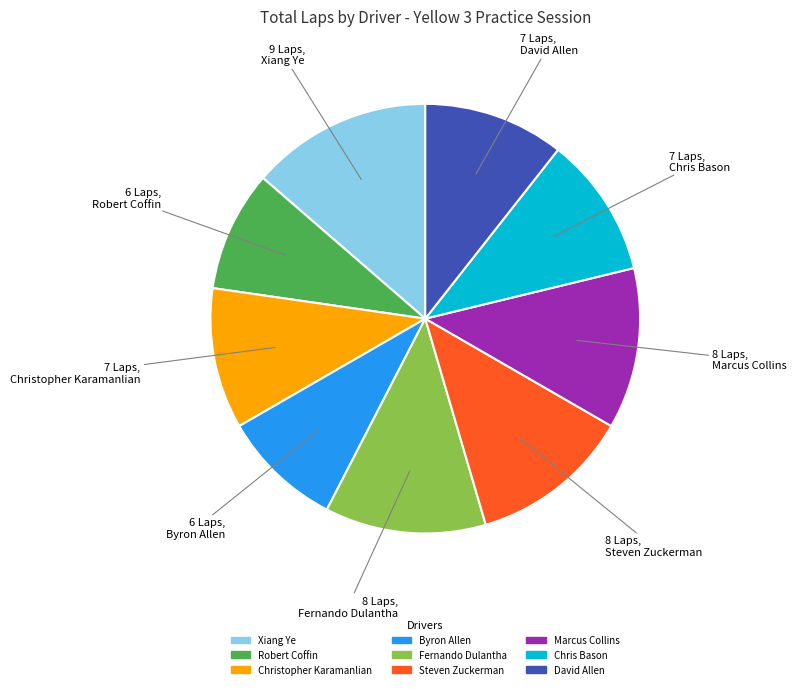

What is the largest slice in the pie chart?

Xiang Ye